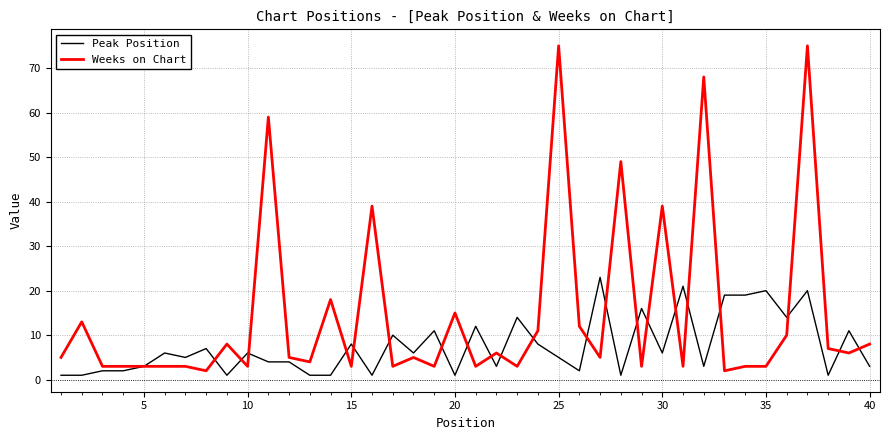

Rank the series by their maximum value, from highest to lowest.

Weeks on Chart, Peak Position